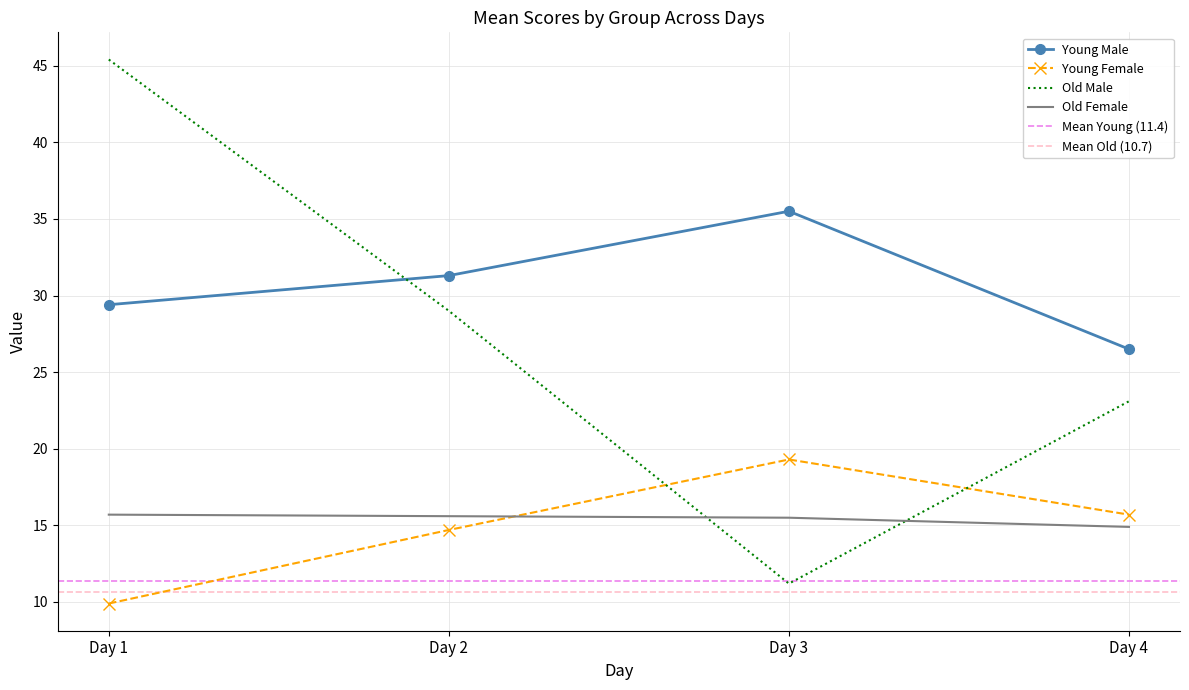

True or false: Old Female and Old Male cross at least once.

True